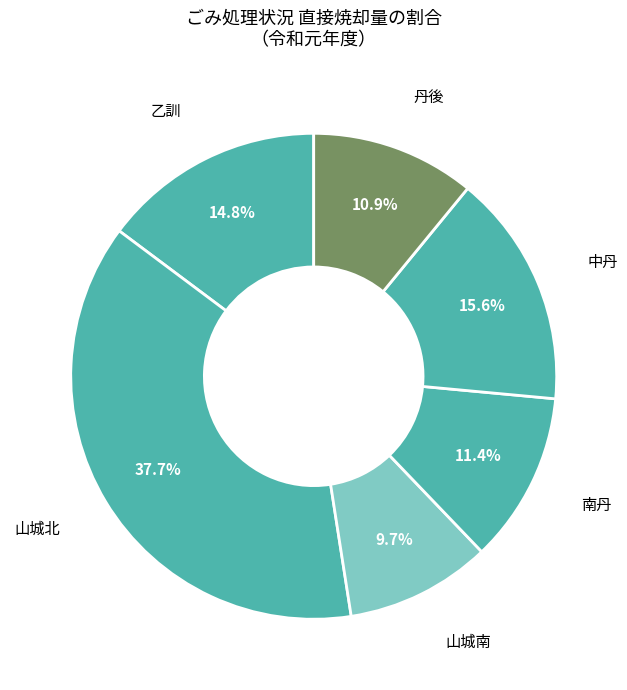

How many segments does this pie chart have?

6